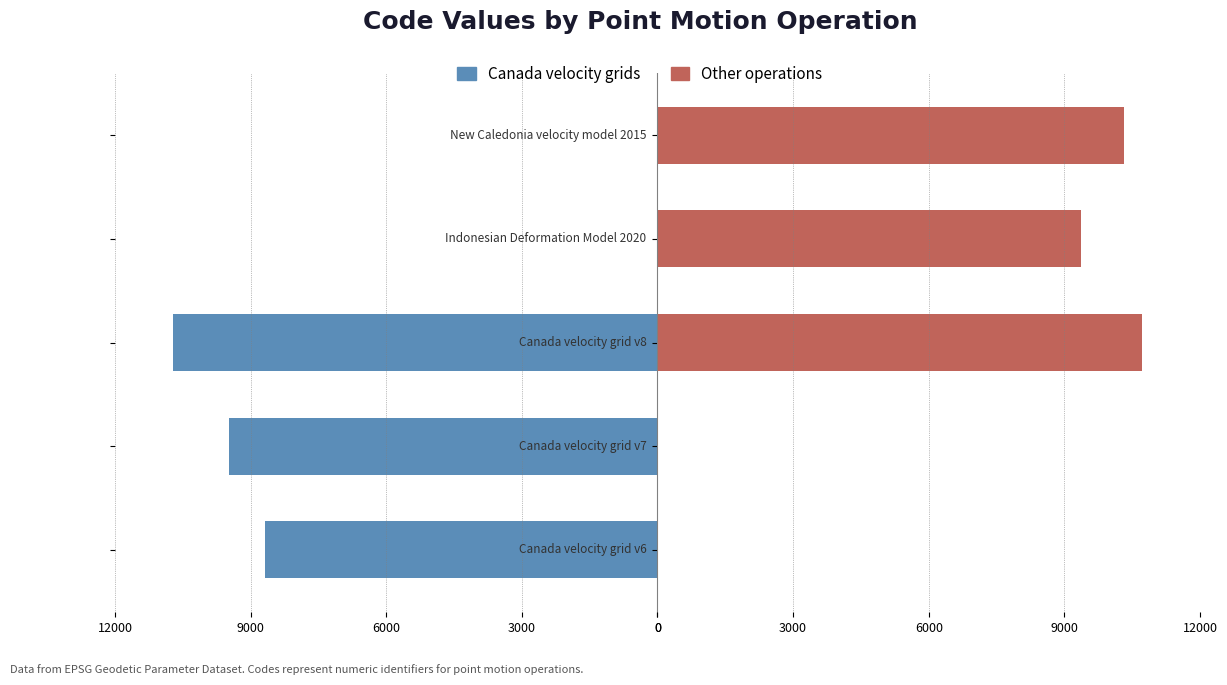

How many bars are there in each group?

2